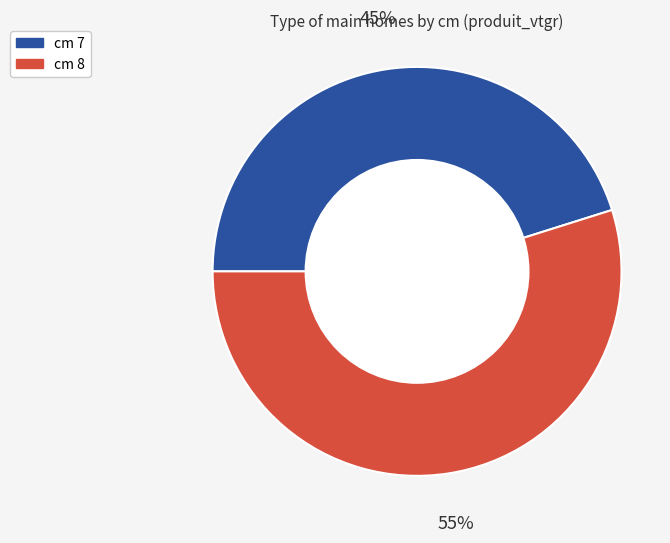

To the nearest percent, what portion does cm 8 represent?

55%